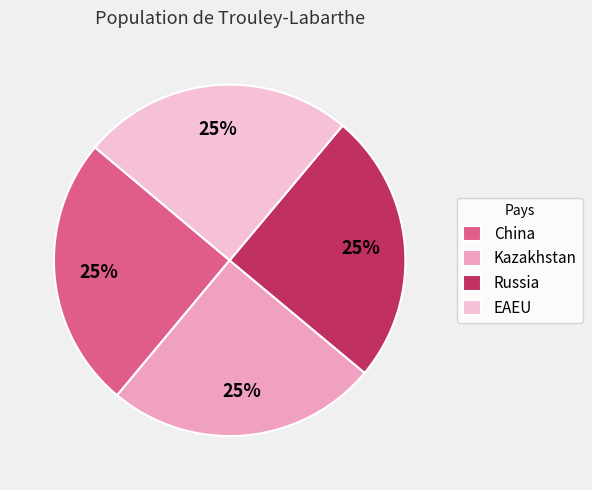

Does Russia represent more than half of the total?

No